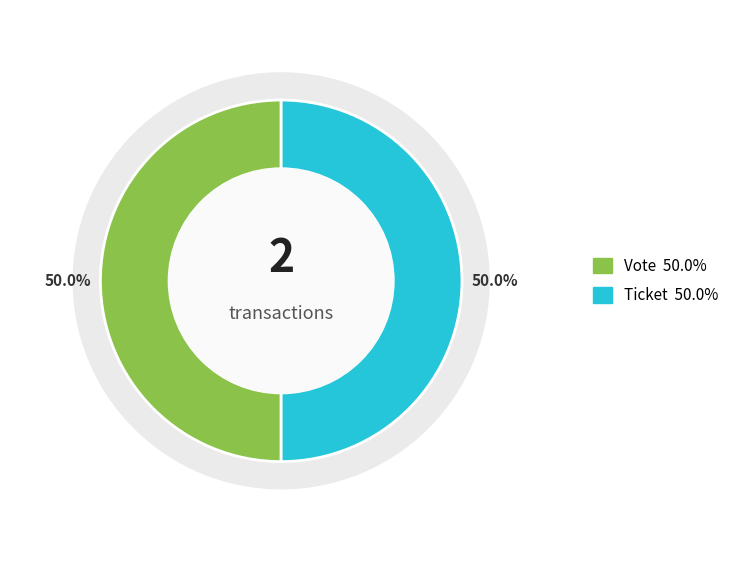

Combined, what portion of the pie is Ticket (io_index=0) and Vote (io_index=1)?

100.0%